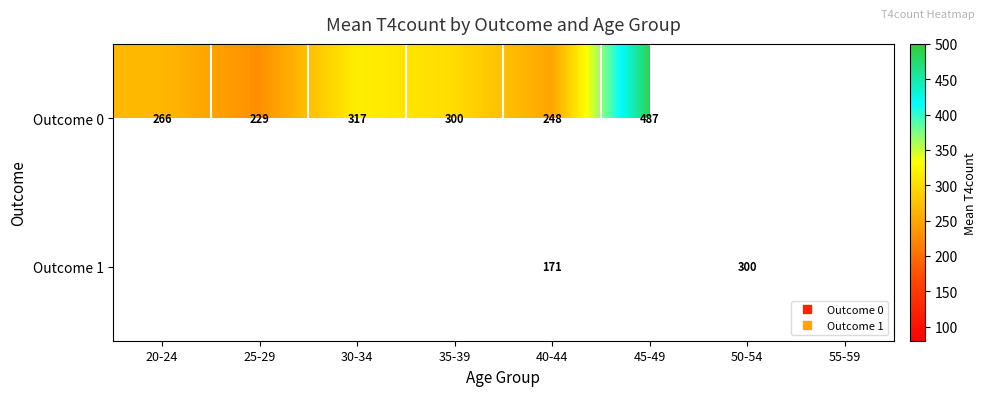

The value of Outcome 0 at 30-34 is 502.5. True or false?

False